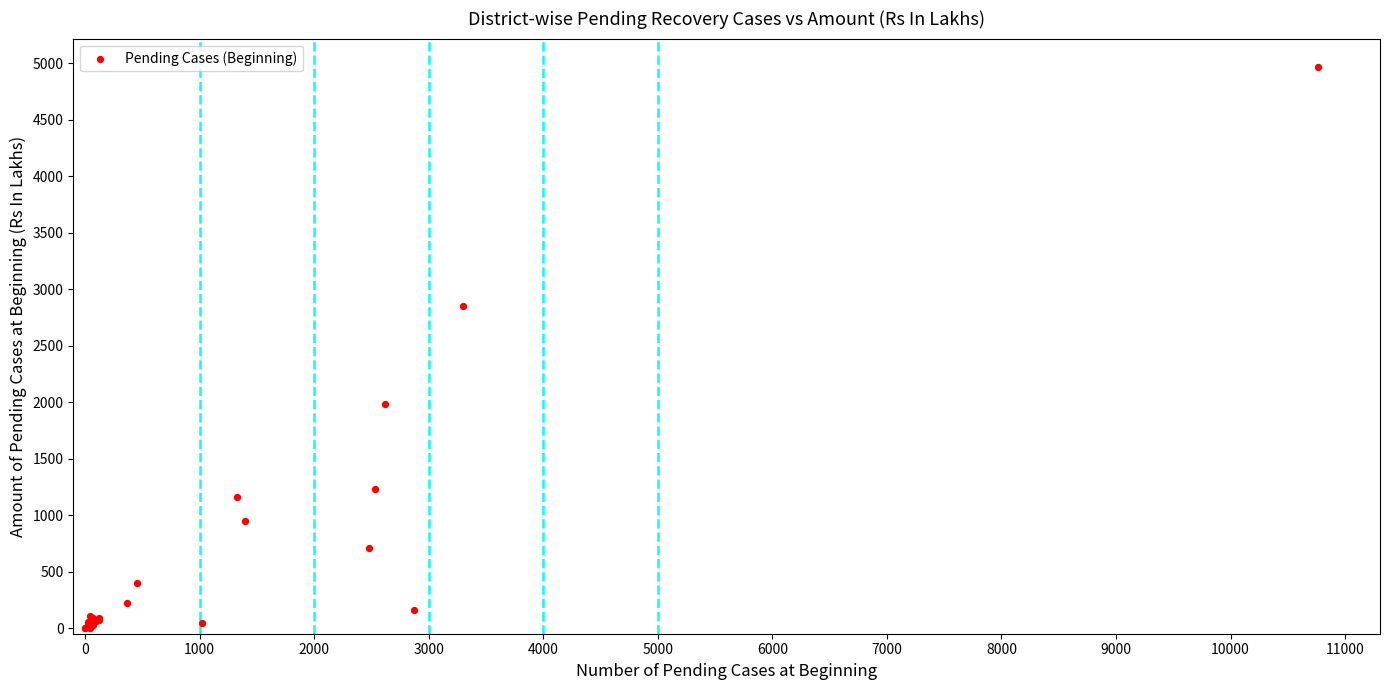

What Y value in the scatter plot is closest to 2484?

2846.4